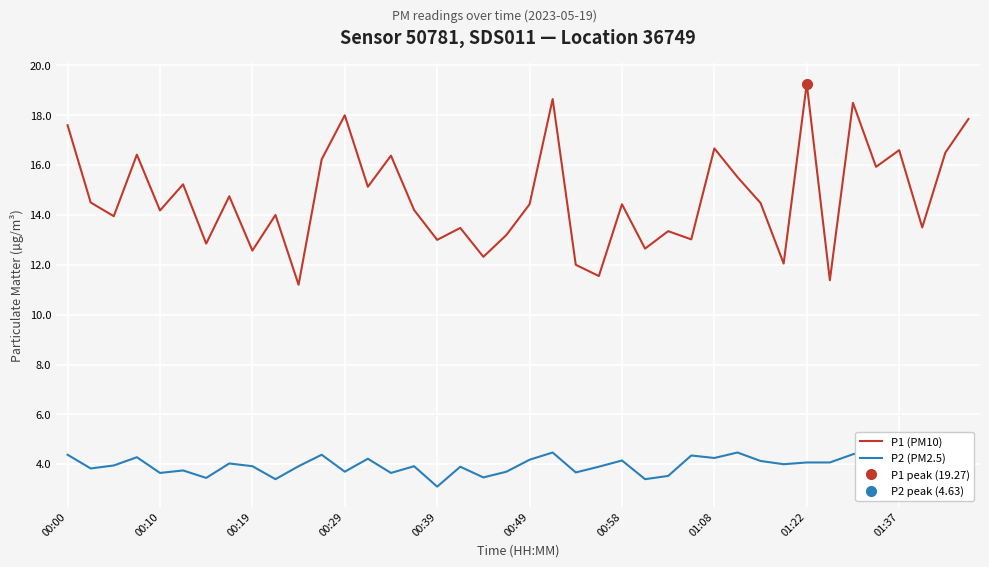

The value of P1 (PM10) at 00:19 is 12.6. True or false?

True